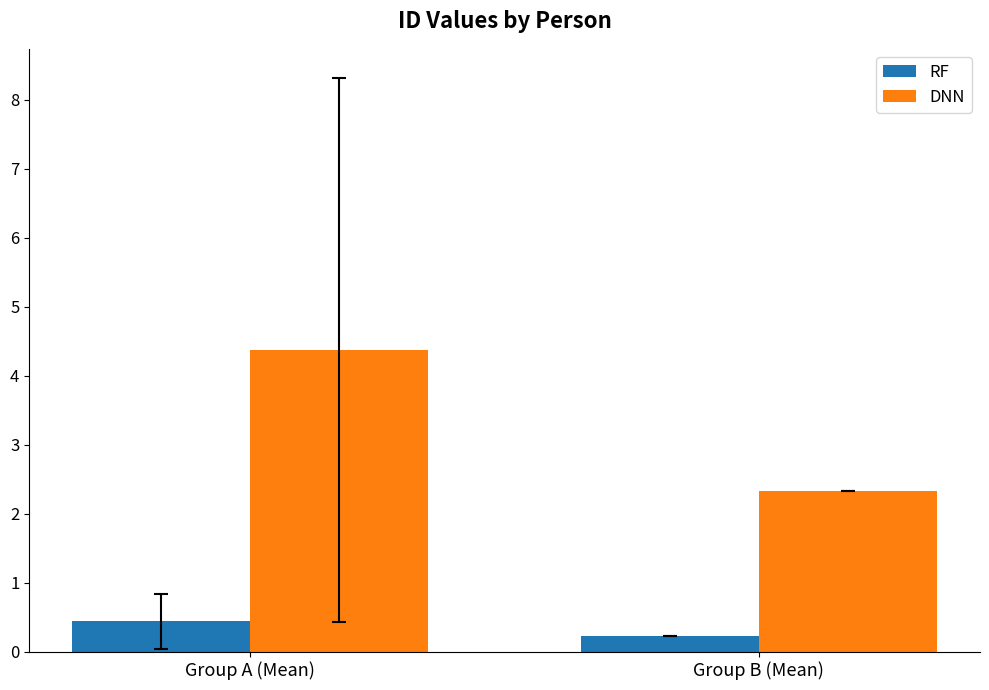

Reading right to left, list all the values displayed in this chart.

RF: 0.2	0.4
DNN: 2.3	4.4